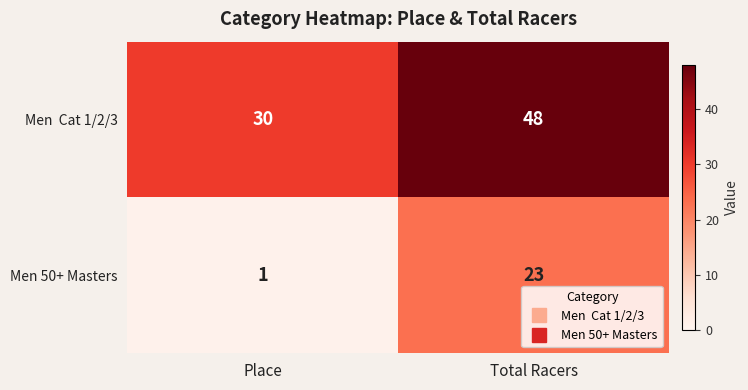

The Men 50+ Masters series shows 23 at Total Racers. True or false?

True